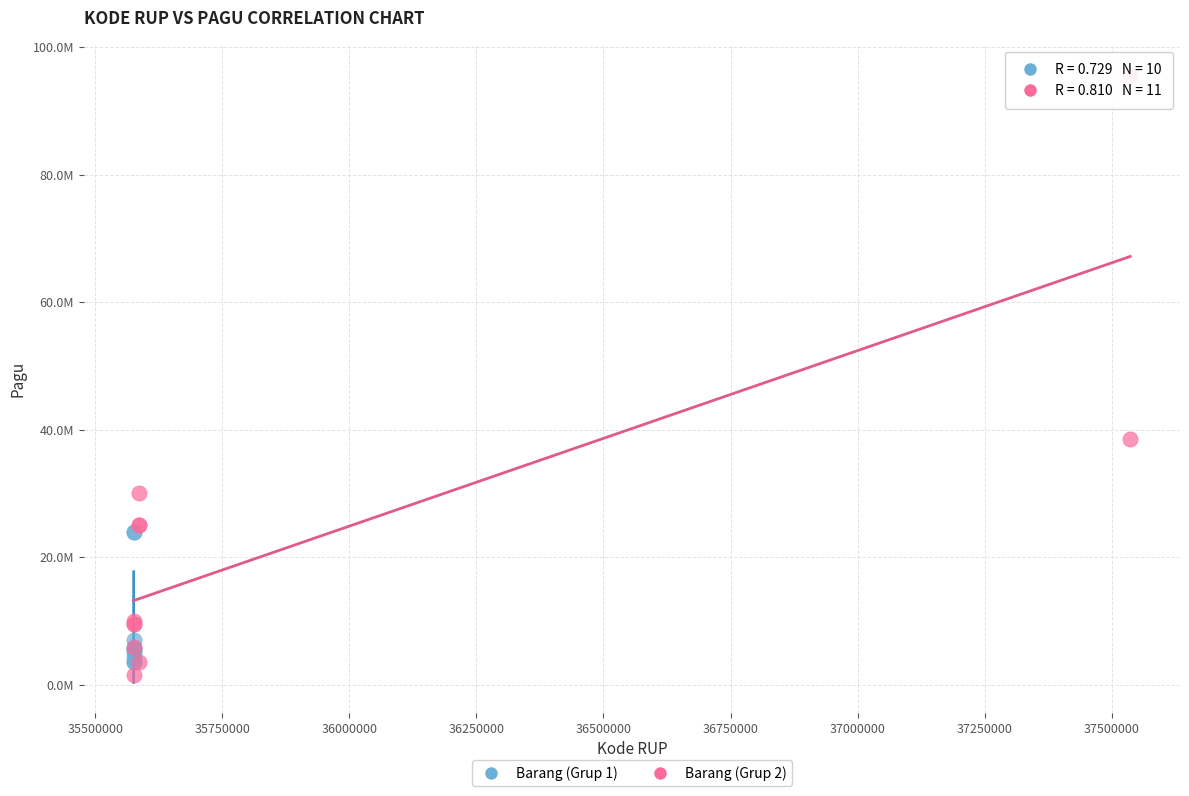

What are all the series names shown in the legend?

Barang (Grup 1), Barang (Grup 2)